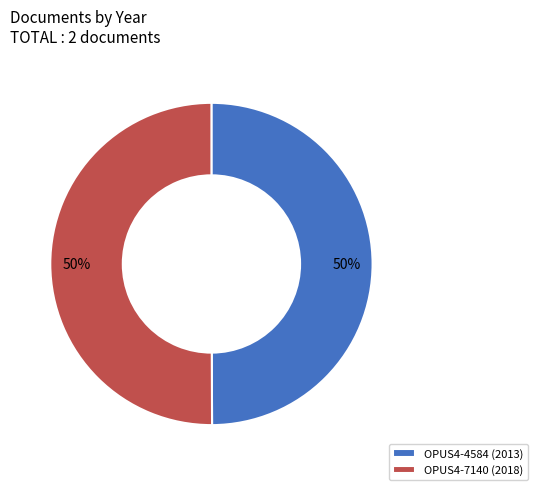

Approximately how many times larger is the value at OPUS4-4584 compared to OPUS4-7140?

1.0